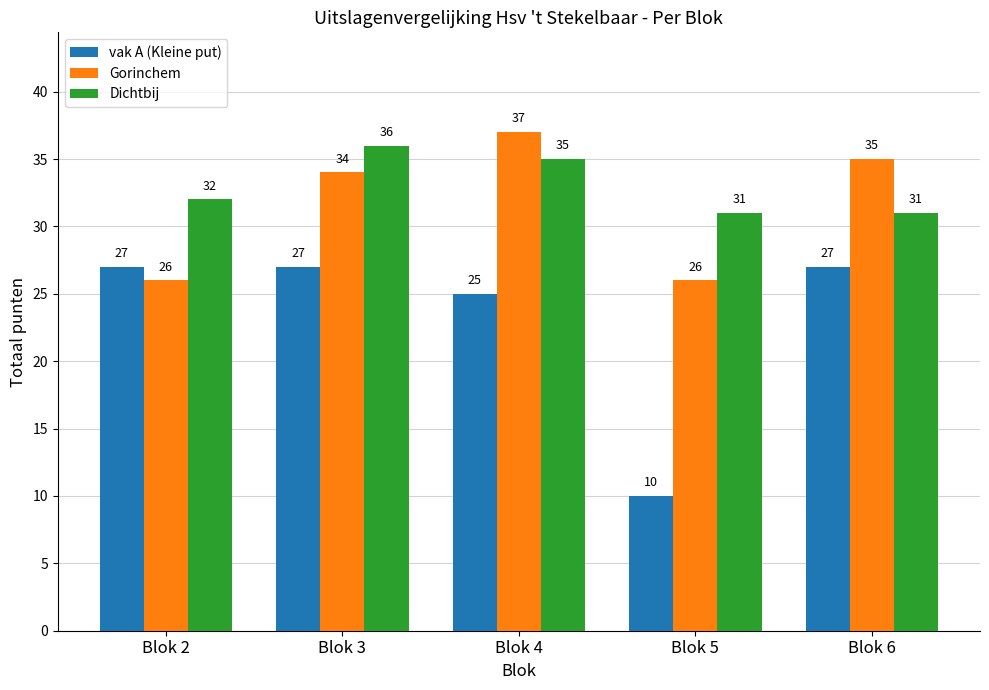

What is the total value across all series at Blok 6?

93